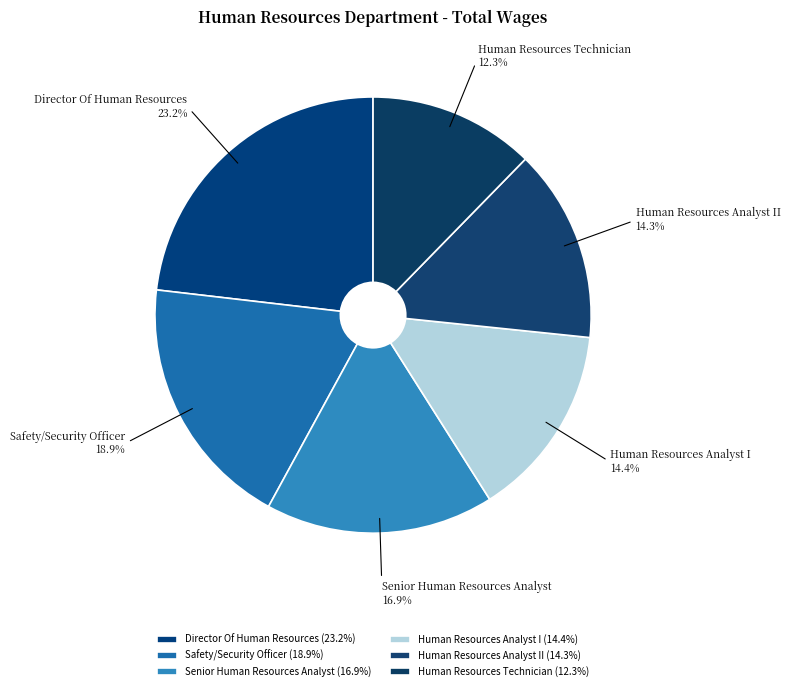

What percentage is NOT represented by Senior Human Resources Analyst?

83.1%